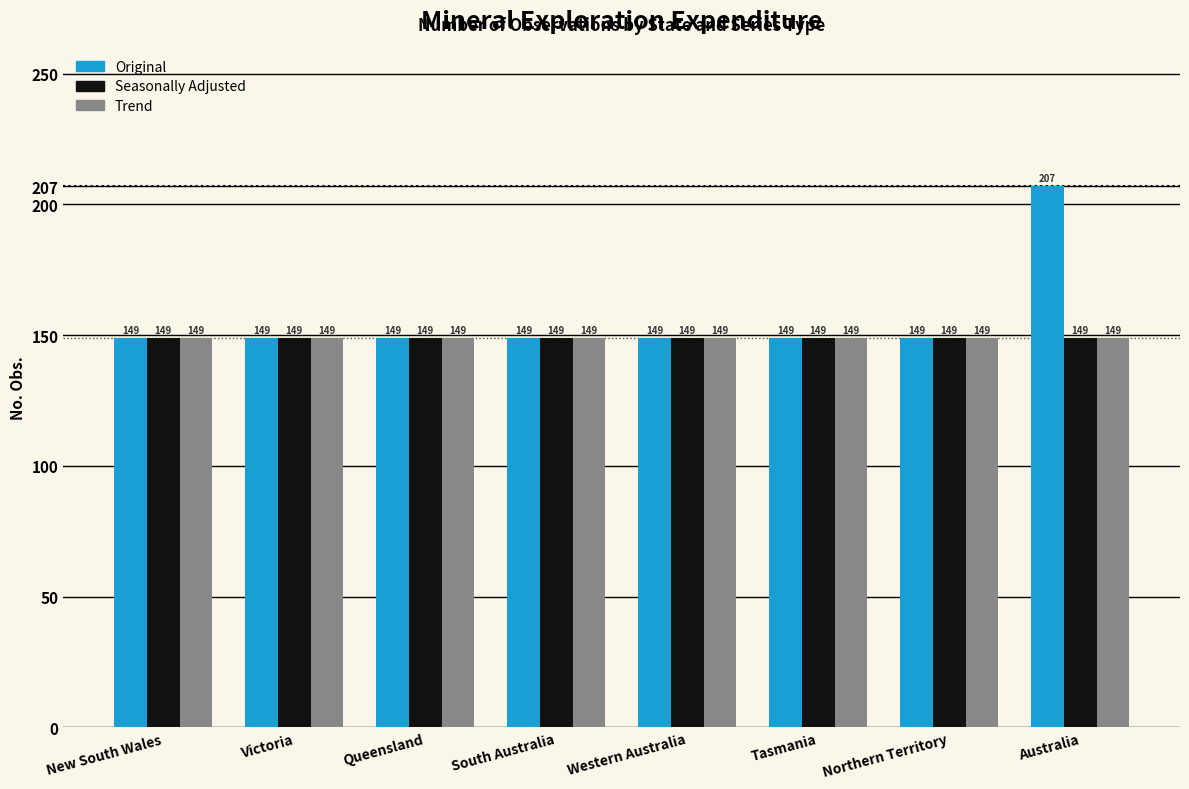

What value does the Trend series have at Northern Territory?

149